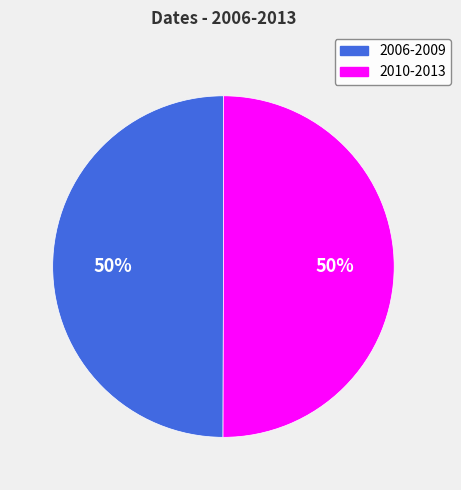

What is the ratio of the value at 2010-2013 to the value at 2006-2009?

1.0